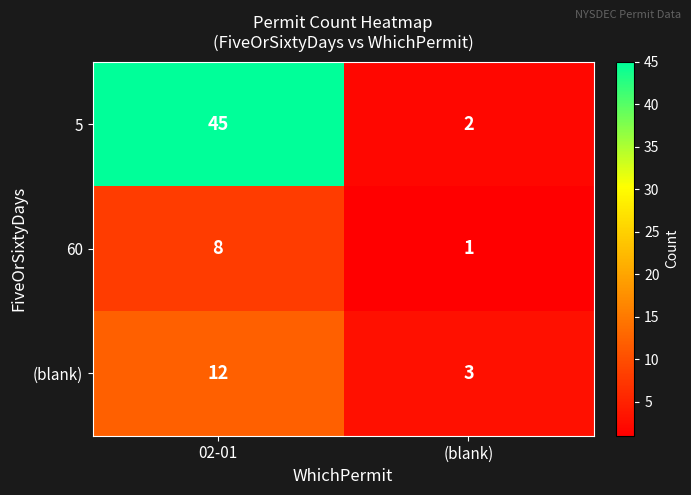

Rank the series by their average value, from highest to lowest.

5, (blank), 60